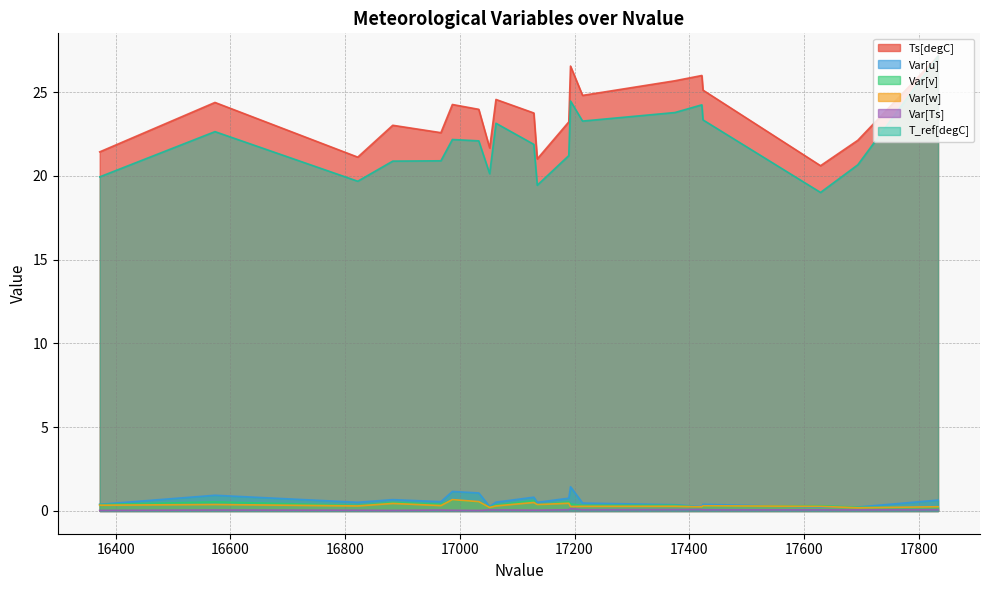

What is the maximum value for Var[v]?

0.7